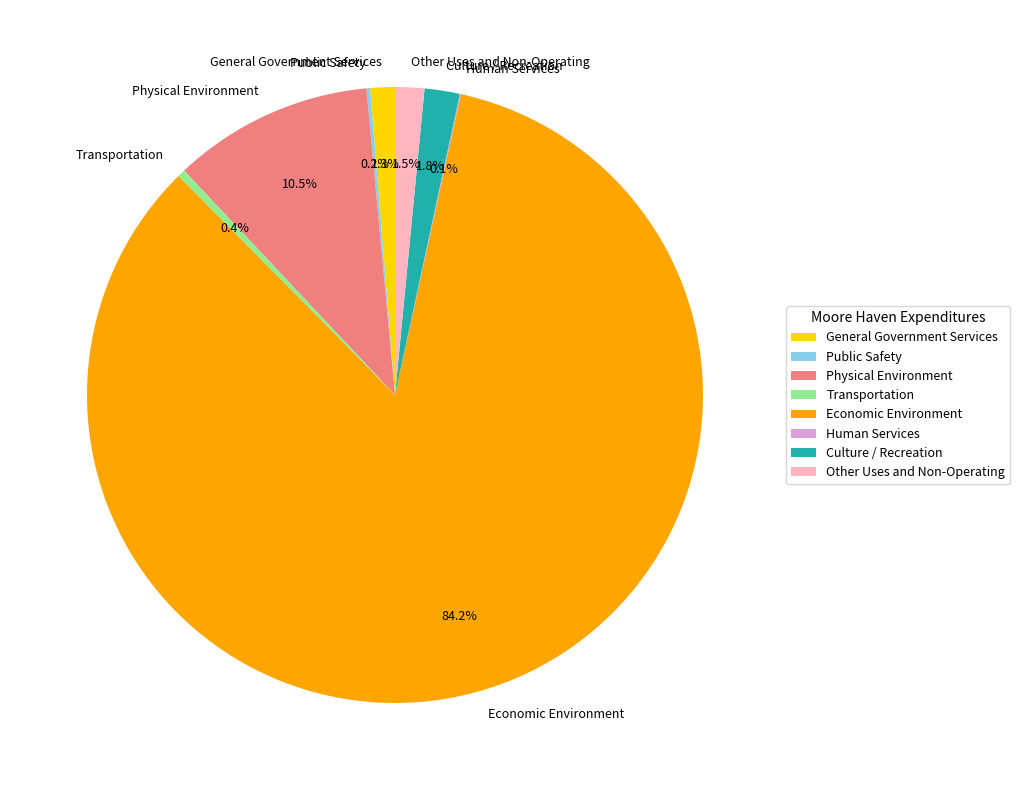

Which has a higher value, Economic Environment or General Government Services?

Economic Environment